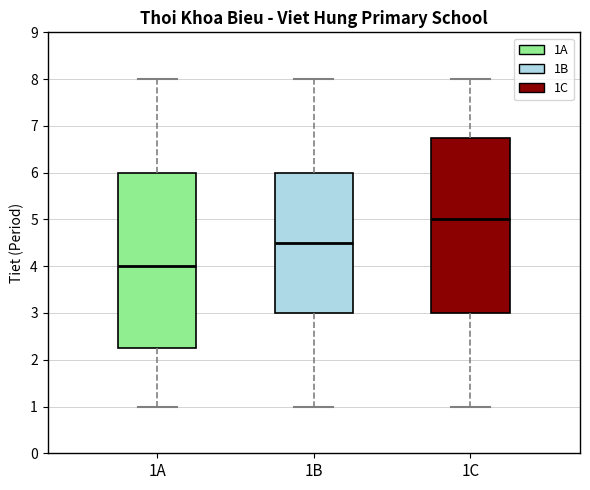

Where does the median line of the box for 1C sit on the y-axis? The values are not printed on the chart, so give them approximately, as read against the axis.

5.0